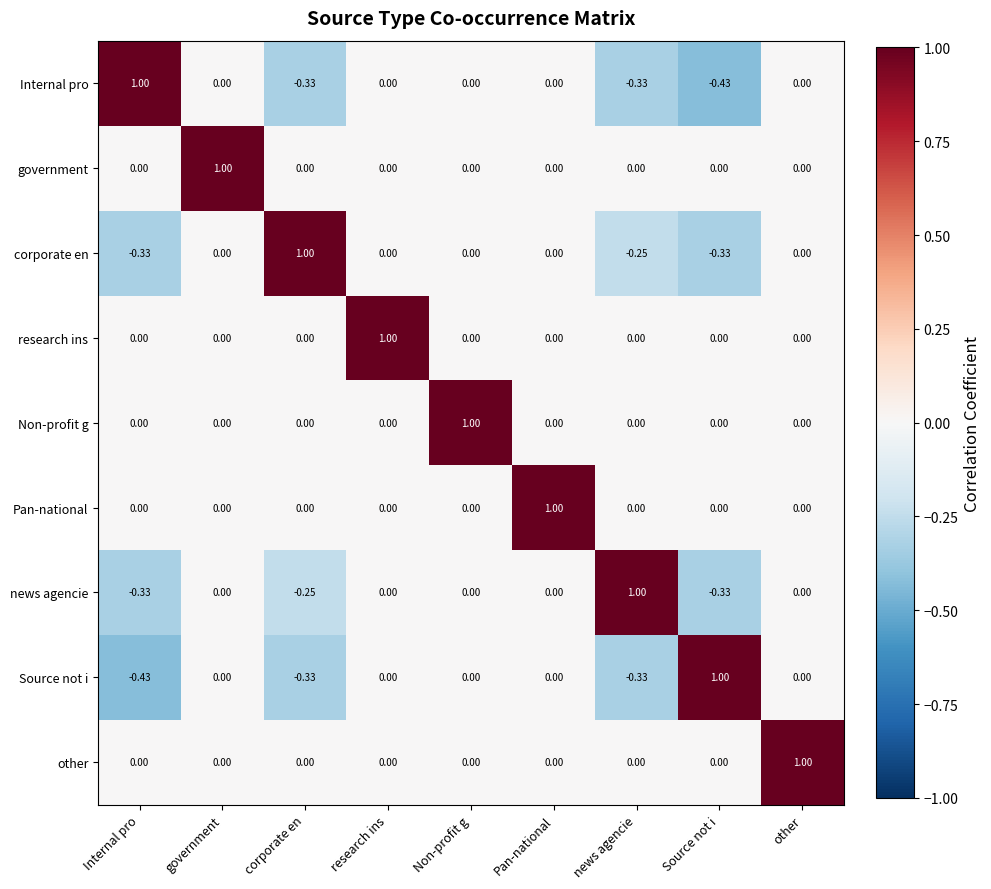

Which category has the highest value in the Pan-national series?

Pan-national